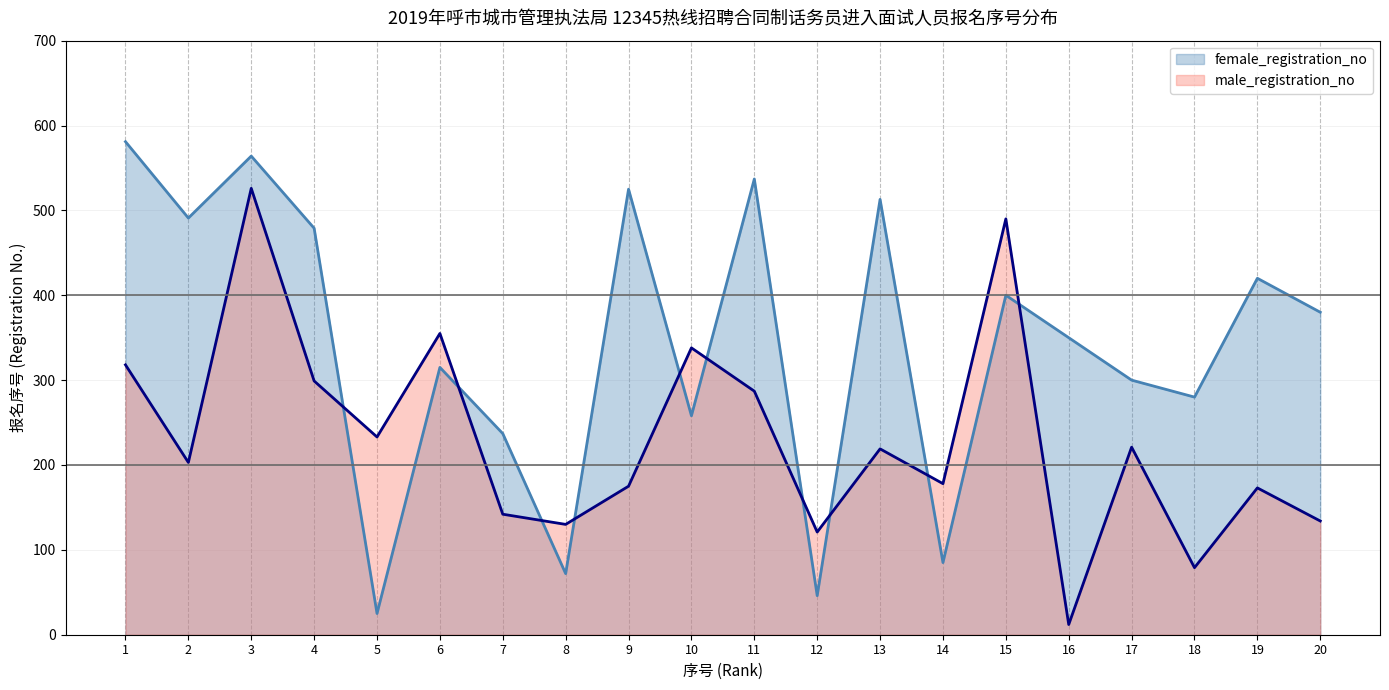

Reading left to right, what are all the values shown in this chart?

male_registration_no: 318	203	526	299	233	355	142	130	175	338	287	121	219	178	490	12	221	79	173	134
female_registration_no: 581	491	564	479	25	315	237	72	525	258	537	46	513	85	400	350	300	280	420	380